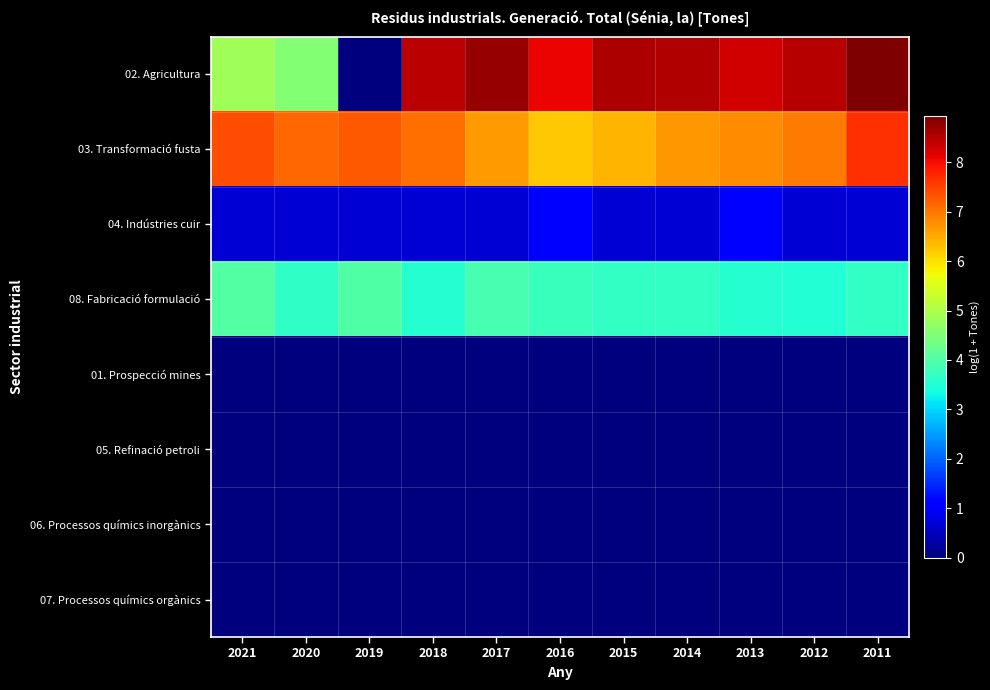

Which series changed the most between 2020 and 2013?

02. Agricultura